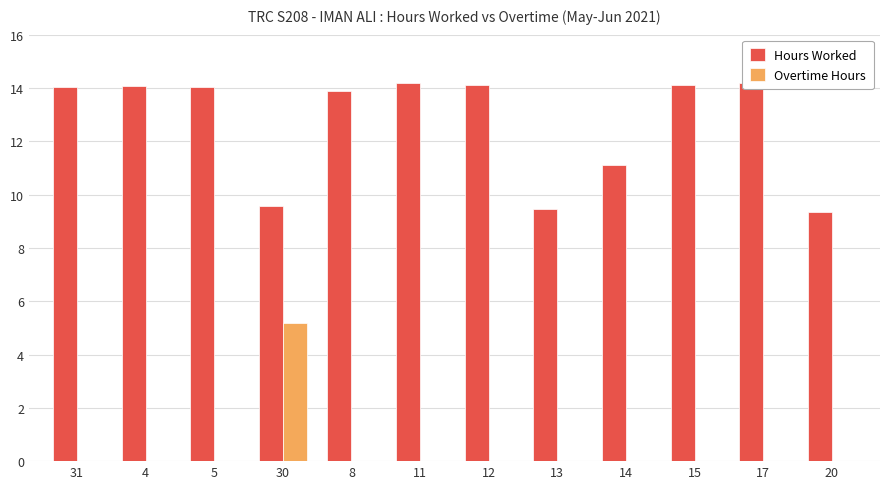

What is the sum of all Hours Worked values?

152.1